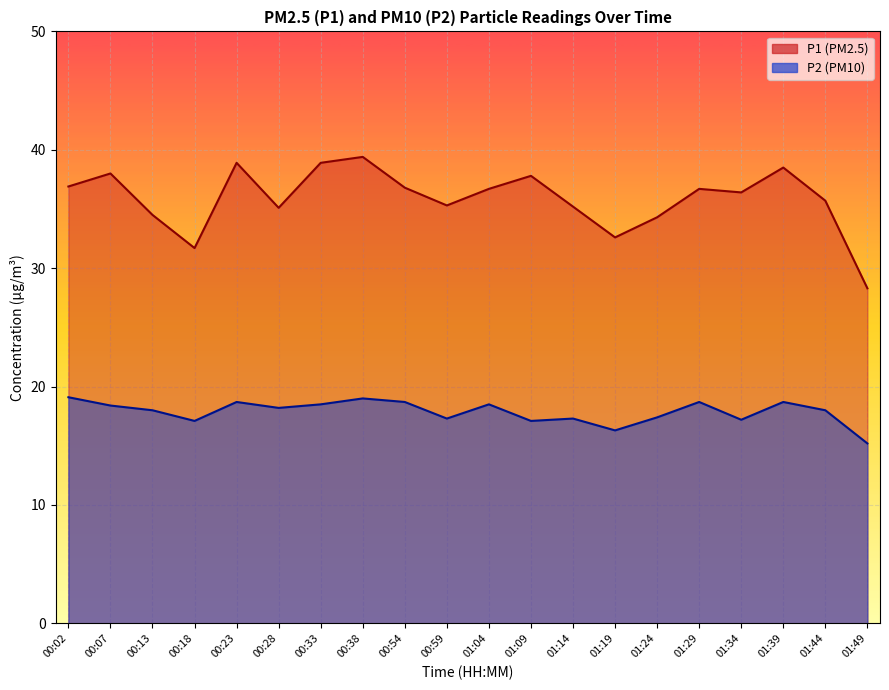

Rank the series at 01:04 from highest to lowest value.

P1, P2